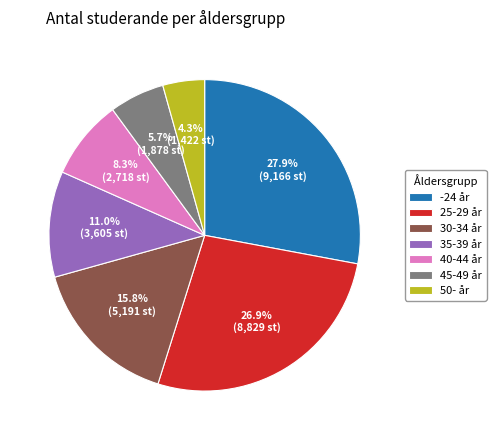

To the nearest percent, what percentage of the pie is -24 år?

28%